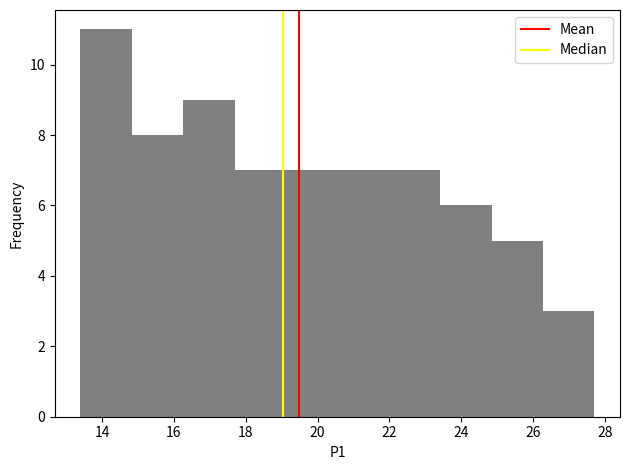

What is the height of the bar covering 22.0 to 23.4 on the x-axis? Neither the bar edges nor the heights are printed on the chart, so give them approximately, as read against the axes.

7